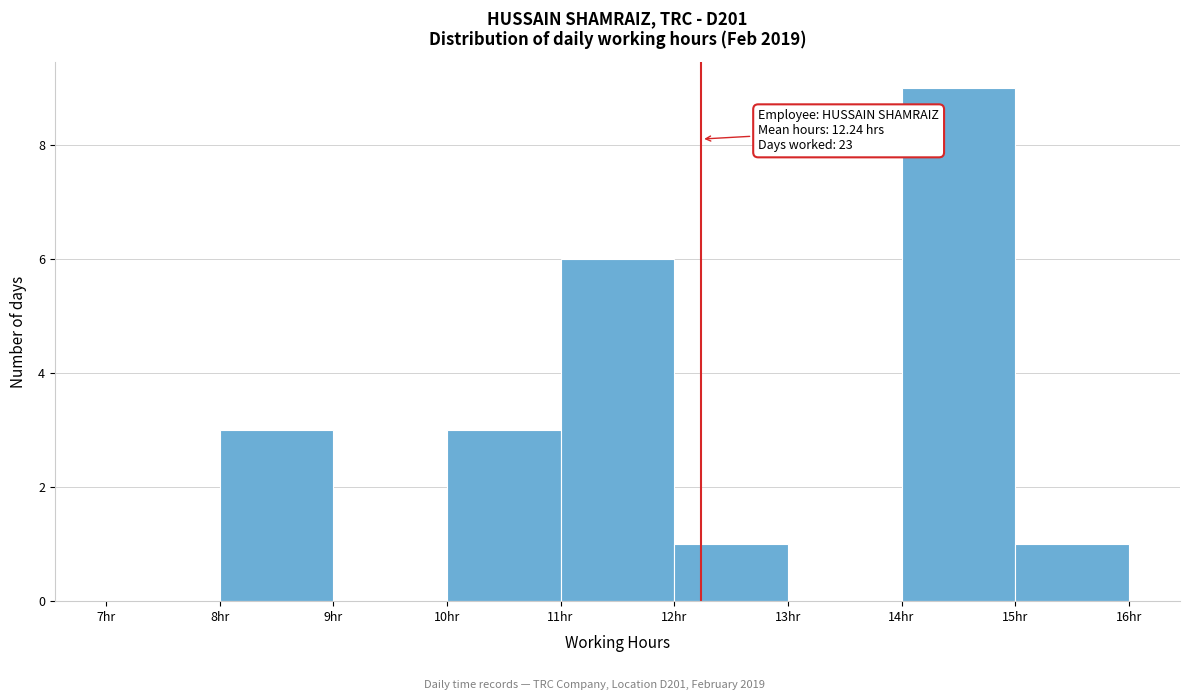

Which range on the x-axis has the tallest bar?

14 to 15